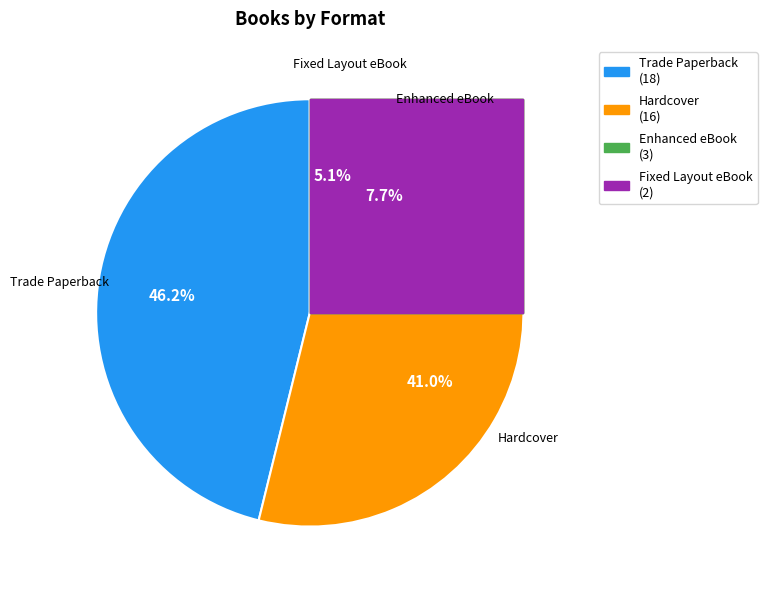

Does Trade Paperback represent more than half of the total?

No